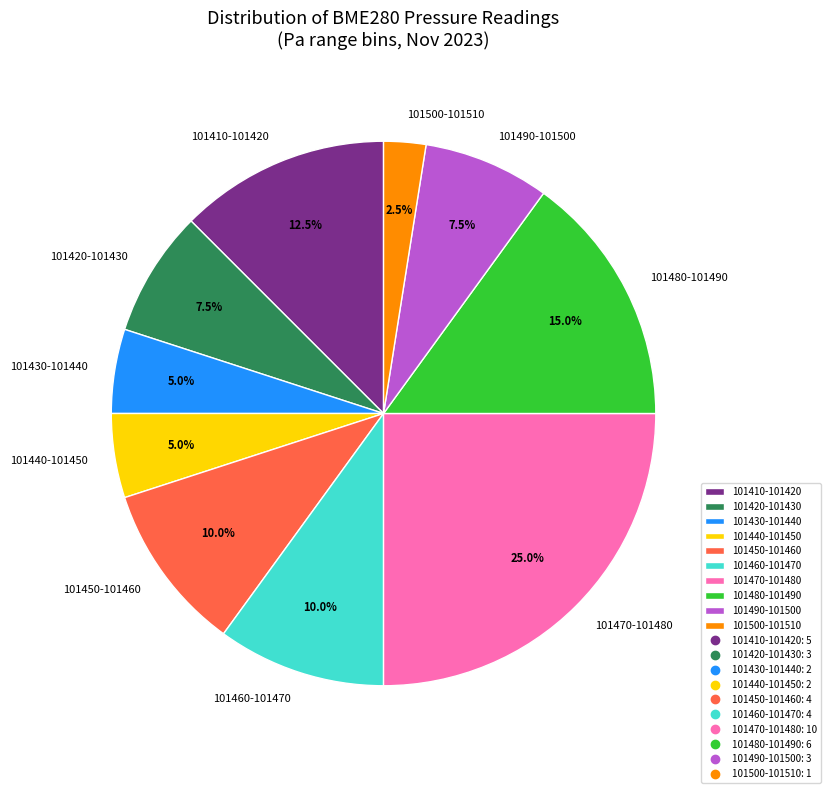

Between 101460-101470 and 101500-101510, which is larger?

101460-101470